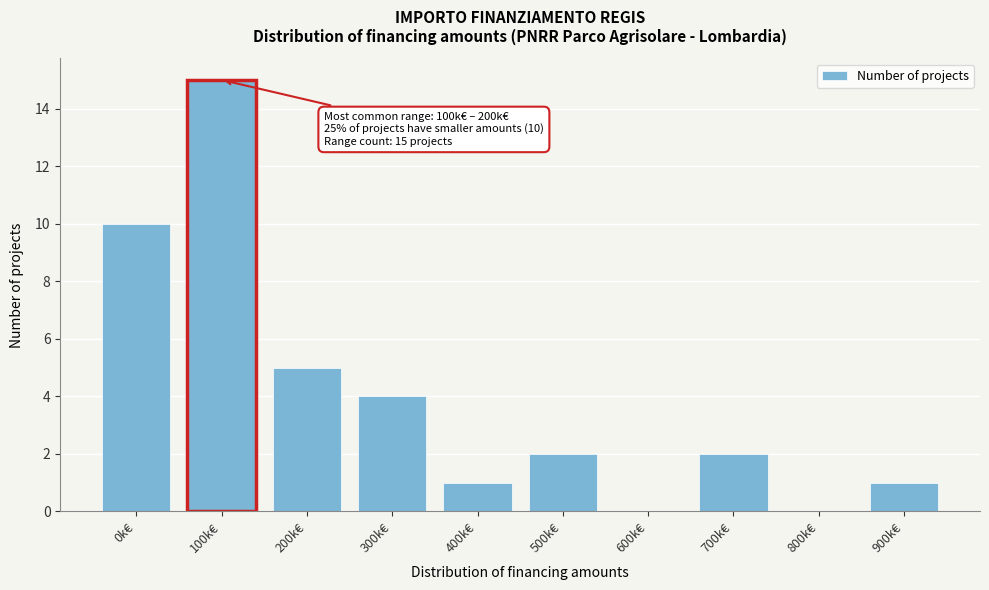

Reading left to right, extract all data points from this chart.

0k€=10	100k€=15	200k€=5	300k€=4	400k€=1	500k€=2	600k€=0	700k€=2	800k€=0	900k€=1